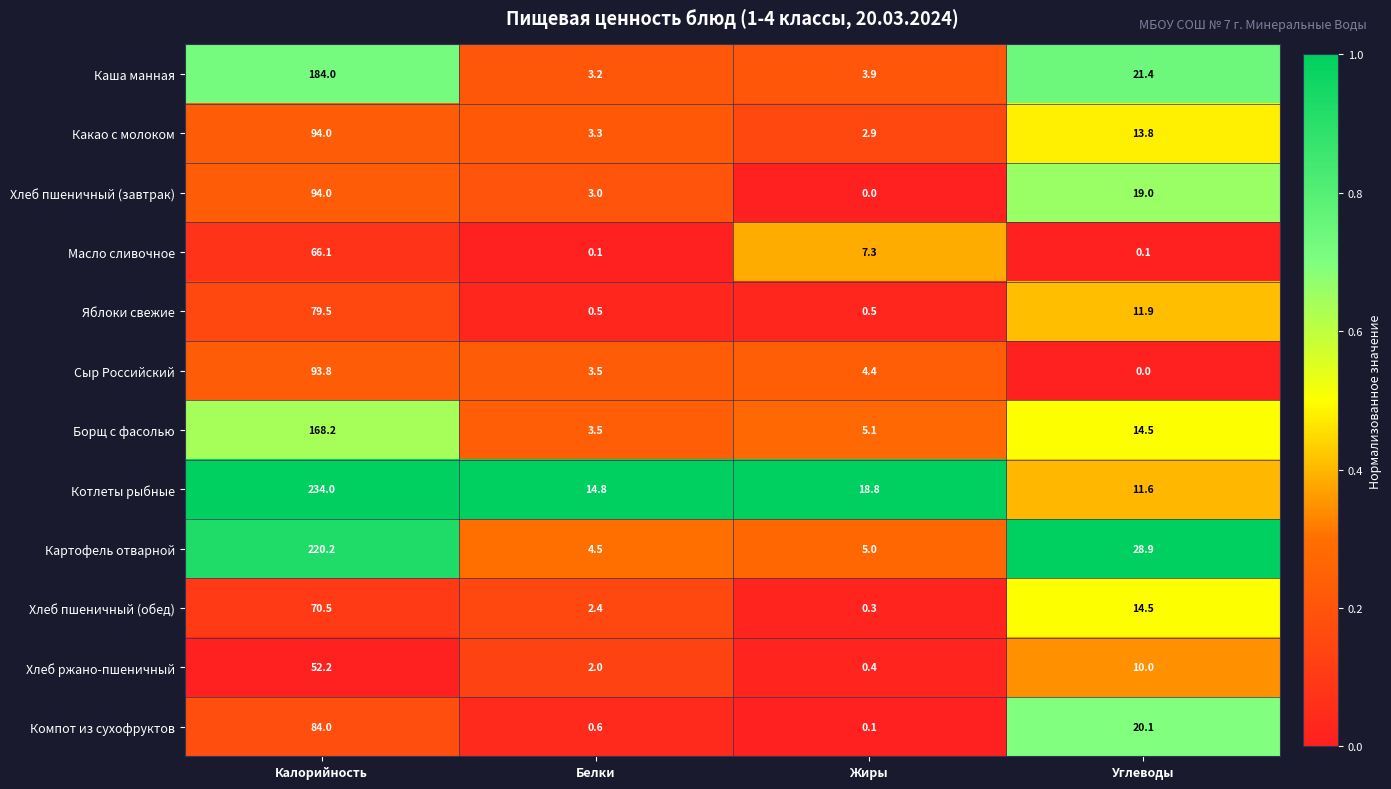

True or false: Хлеб пшеничный (завтрак) has a value of 4.7 at Белки.

False